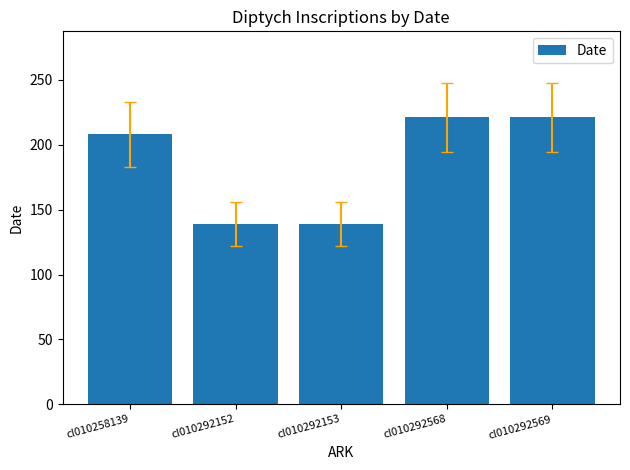

Reading left to right, extract all data points from this chart.

cl010258139=208	cl010292152=139	cl010292153=139	cl010292568=221	cl010292569=221